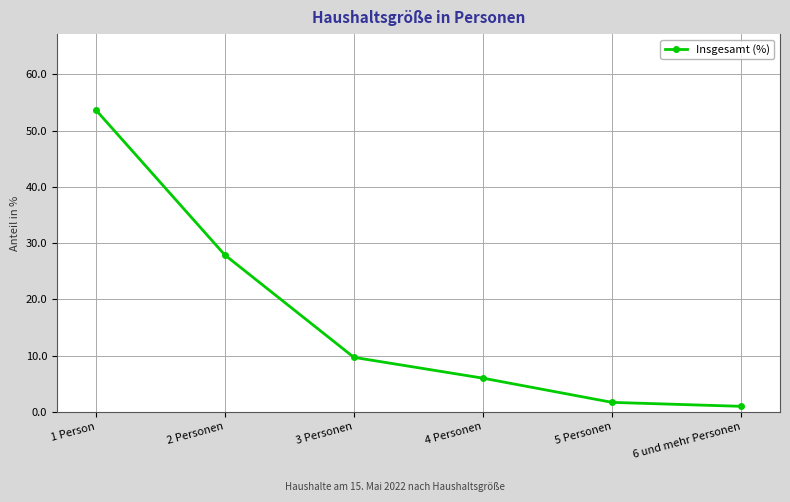

Which has a higher value, 3 Personen or 1 Person?

1 Person